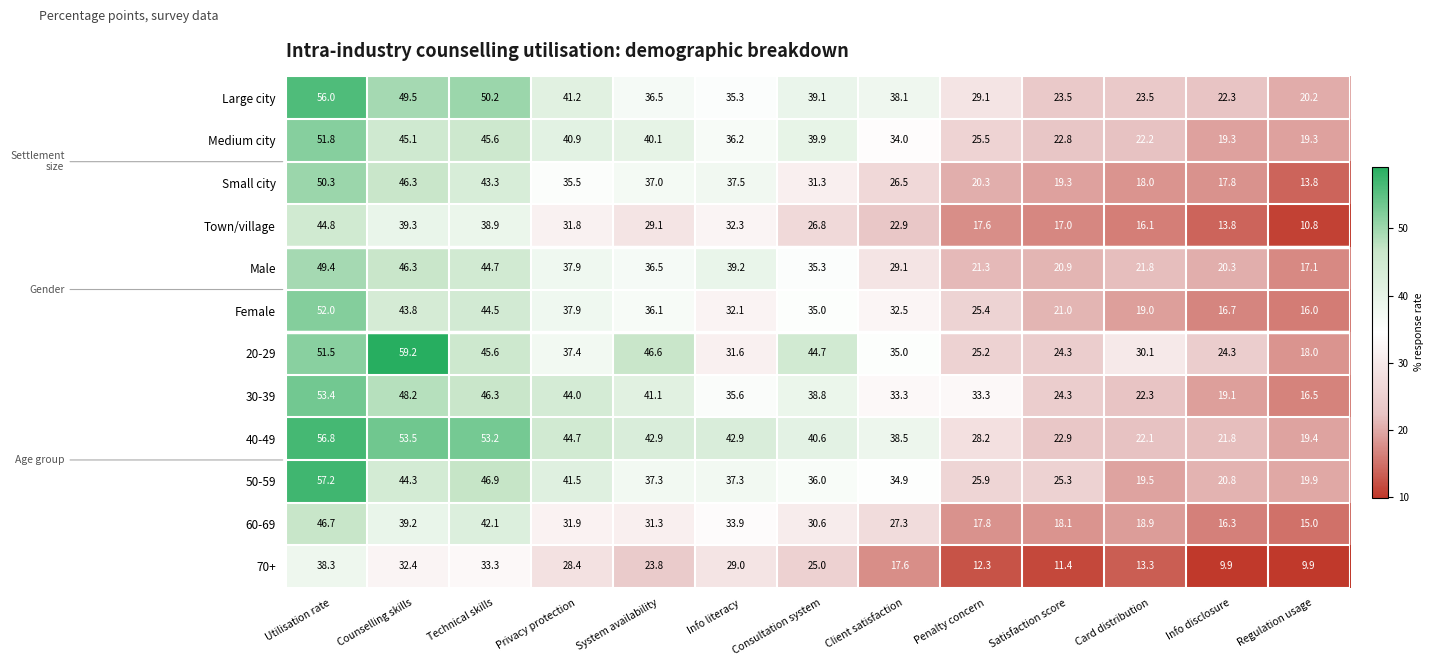

Which series has the largest total across all categories?

40-49